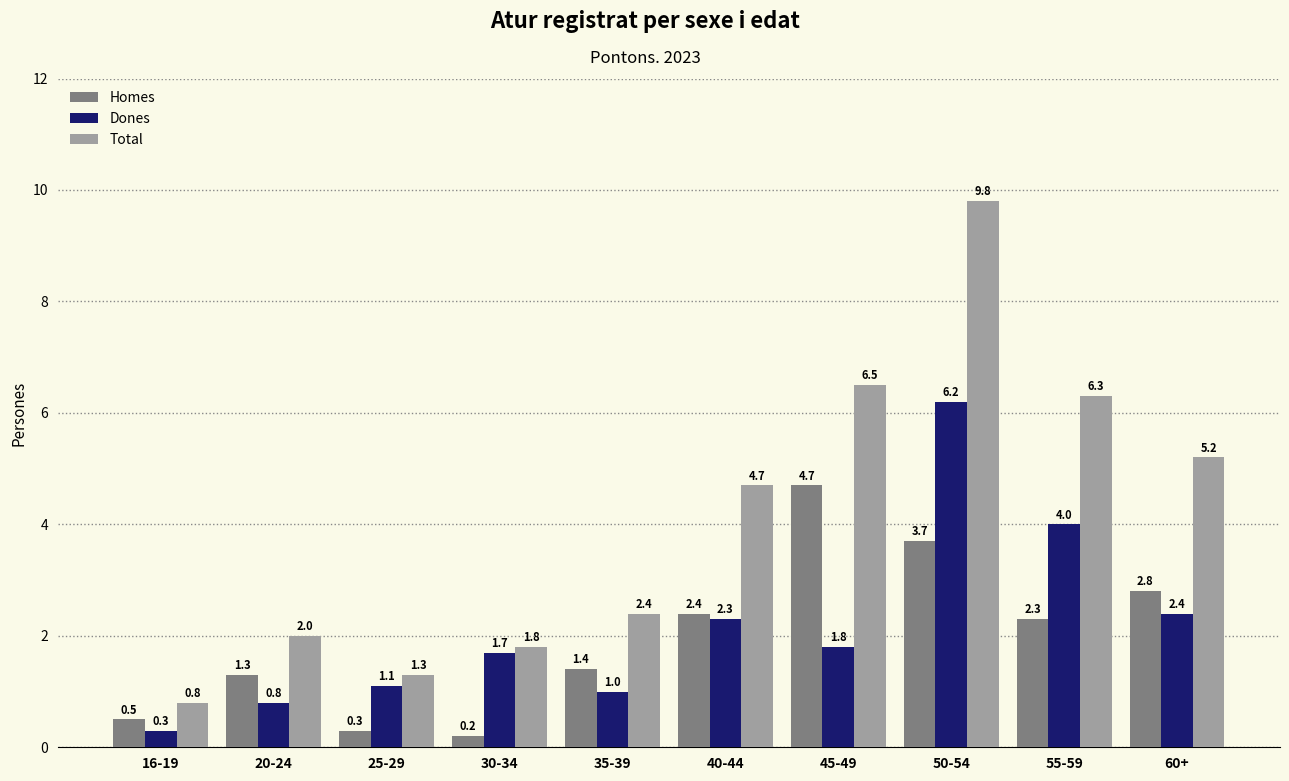

Reading left to right, extract all data points from this chart.

Homes: 0.5	1.3	0.3	0.2	1.4	2.4	4.7	3.7	2.3	2.8
Dones: 0.3	0.8	1.1	1.7	1.0	2.3	1.8	6.2	4.0	2.4
Total: 0.8	2.0	1.3	1.8	2.4	4.7	6.5	9.8	6.3	5.2